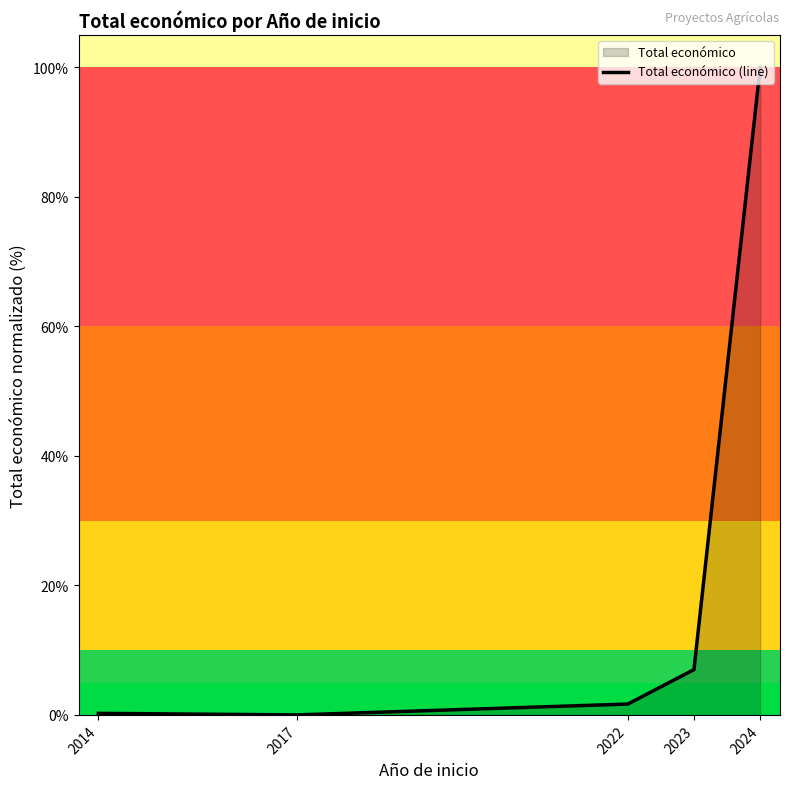

What is the ratio of the value at 2014 to the value at 2022?

0.1